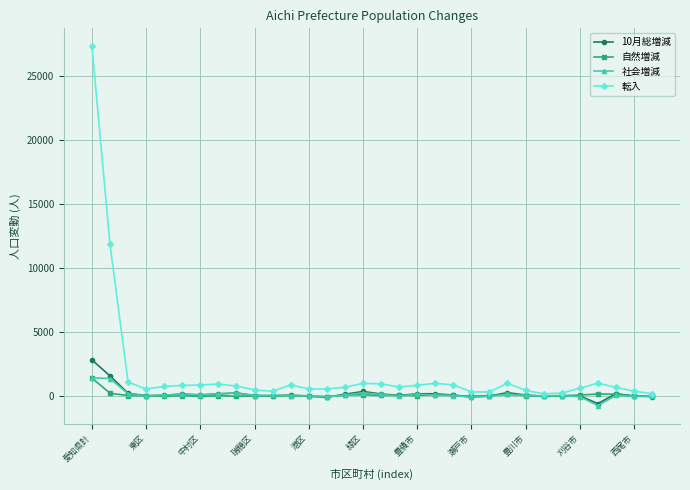

What is the maximum value for 転入?

27358